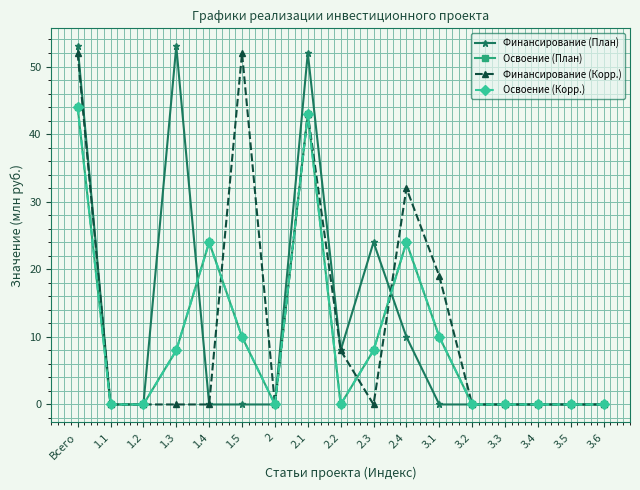

Is it true that Финансирование (Корр.) equals 17 at 3.6?

False